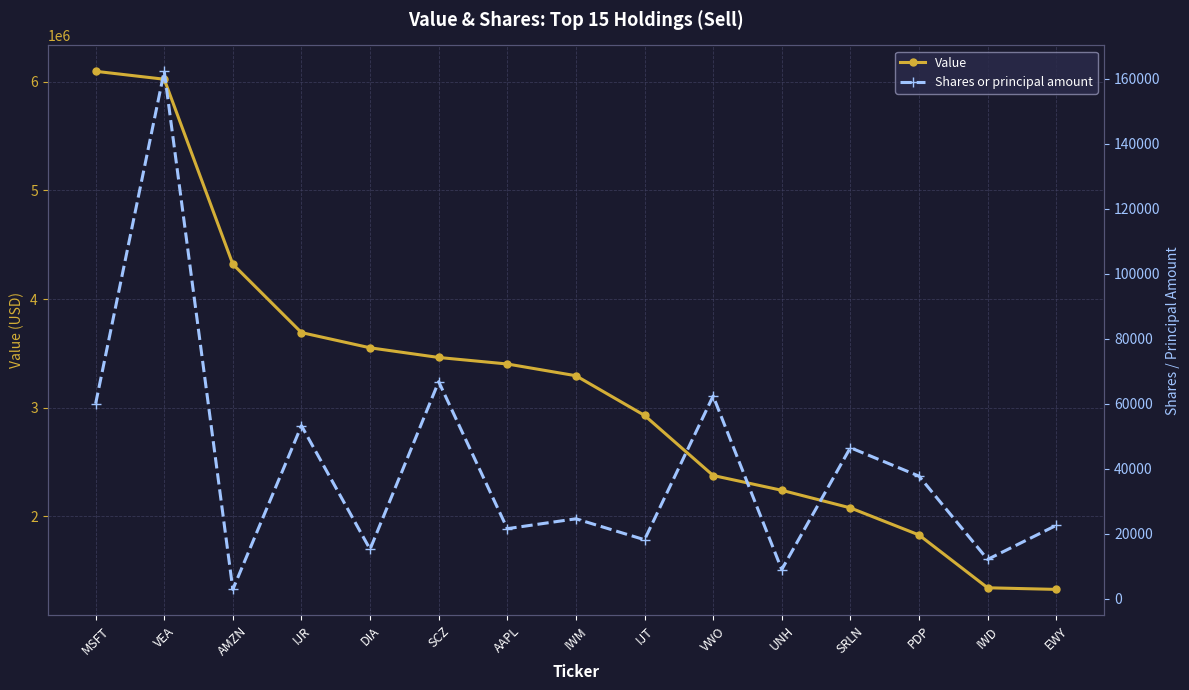

How many categories are shown in the chart?

15